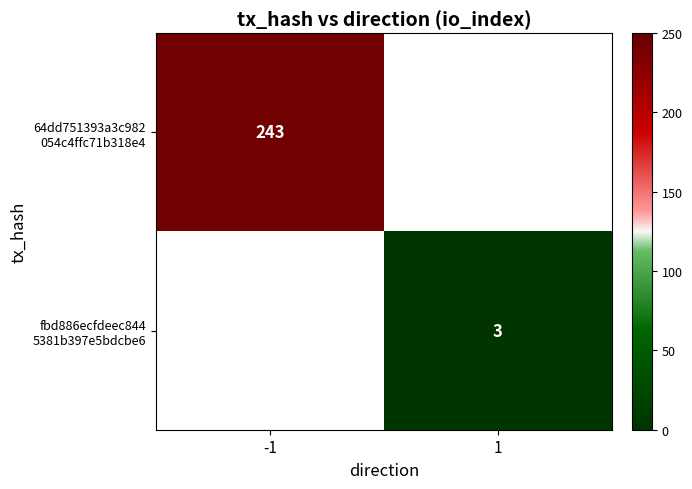

What is the maximum value shown in the chart?

243.0